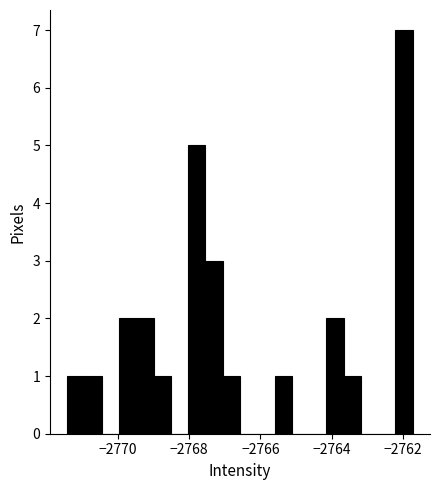

Around what value on the x-axis is the tallest bar? Give the approximate position of its centre, as read against the axis.

-2762.0